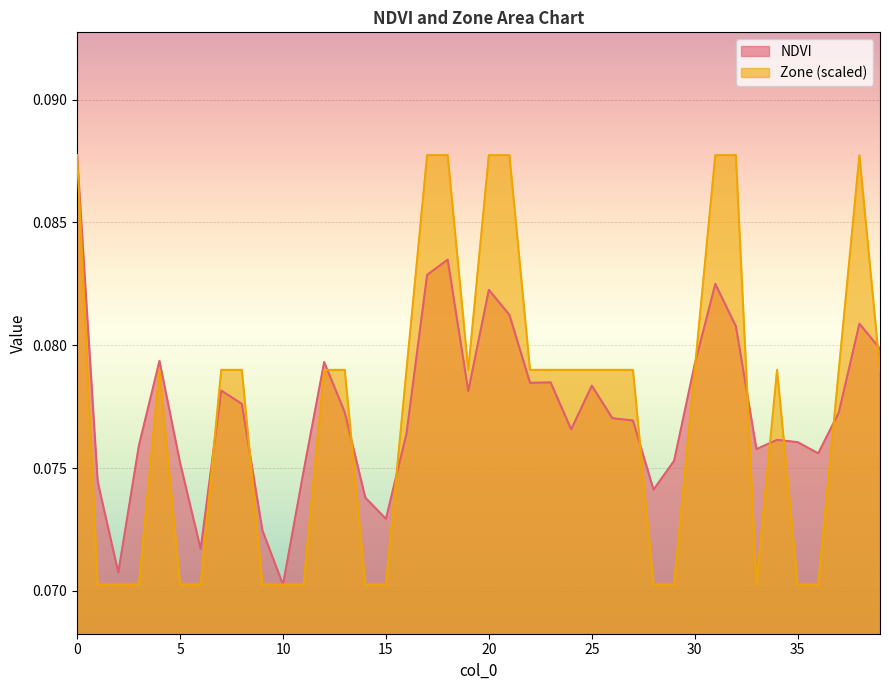

True or false: NDVI has a value of 0.0 at 7.

False